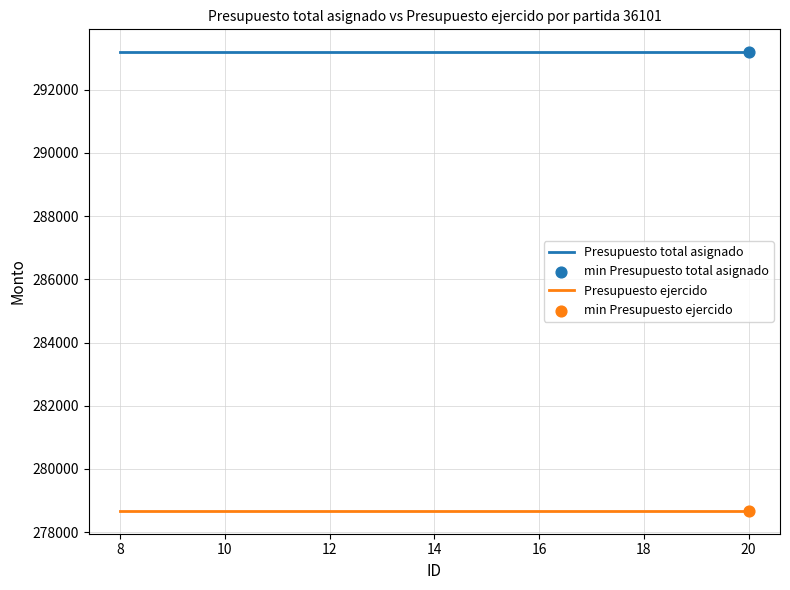

True or false: Presupuesto total asignado and Presupuesto ejercido cross at least once.

False